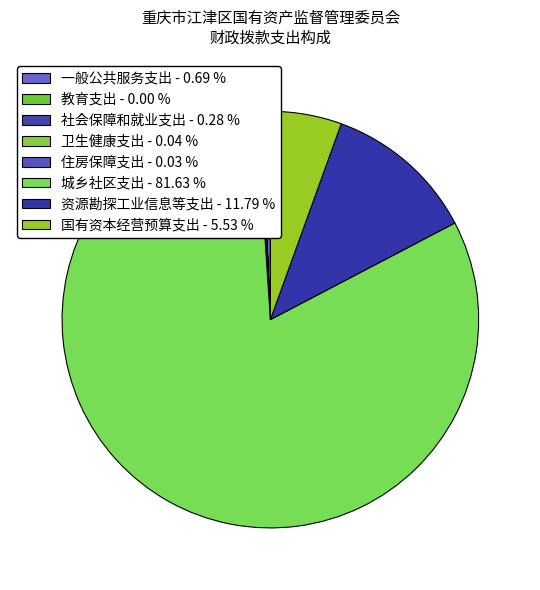

How many slices are in this pie chart?

8